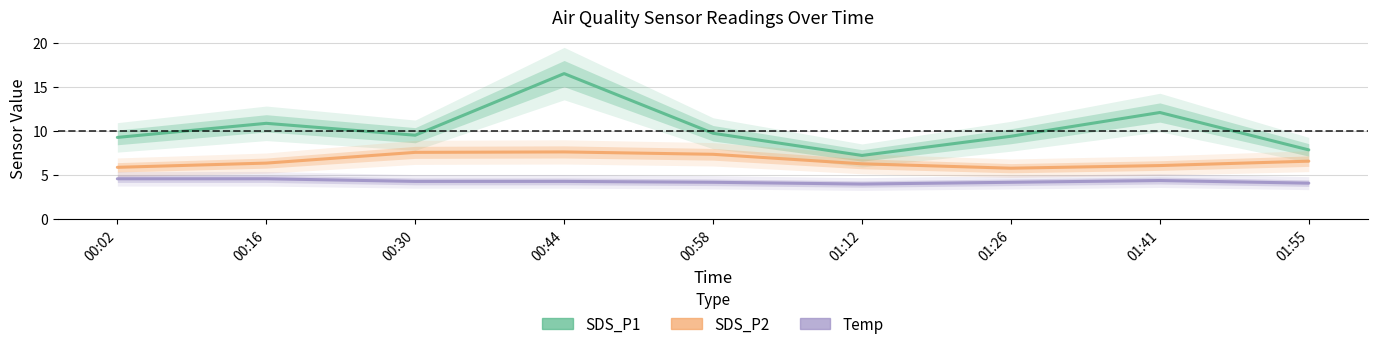

Rank the series at 00:58 from highest to lowest value.

SDS_P1, SDS_P2, Temp